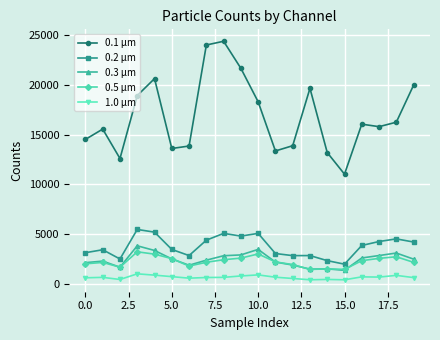

What is the value of the 0.5 µm point at the 7th from the left?

1789